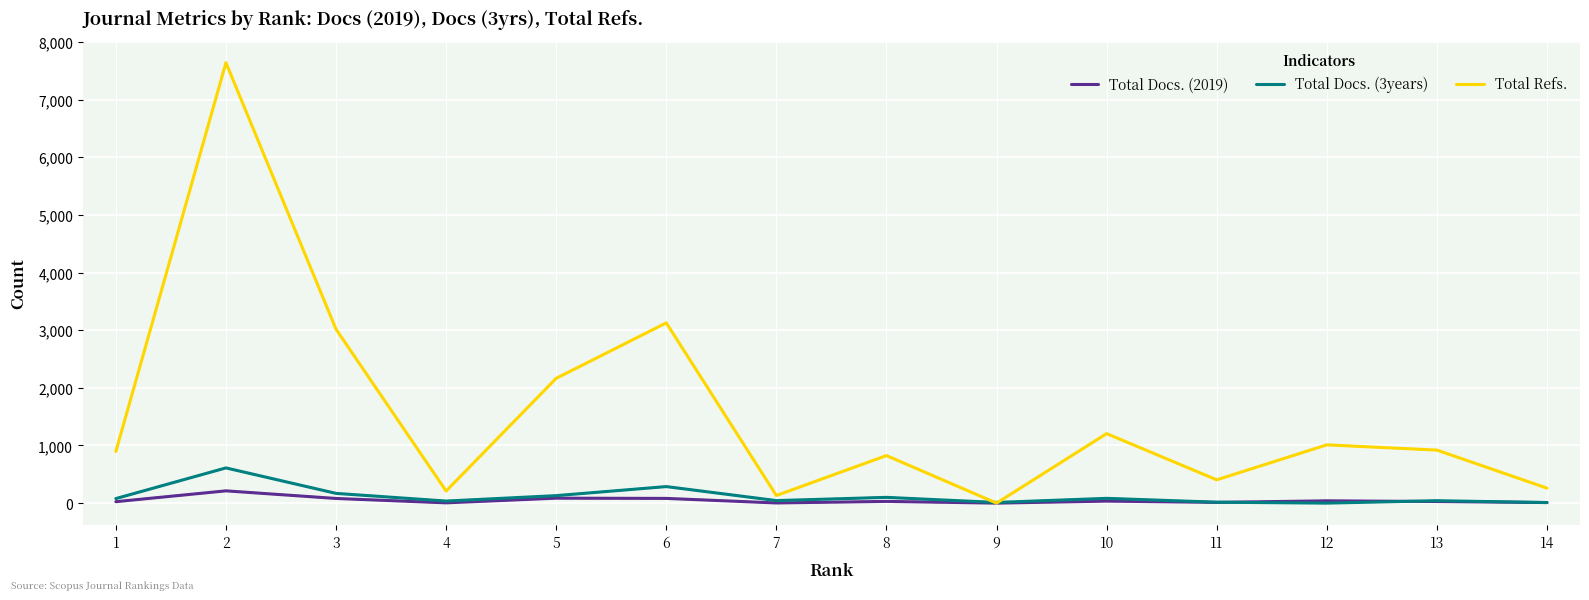

Where is Total Docs. (3years) nearest to the value 305?

6